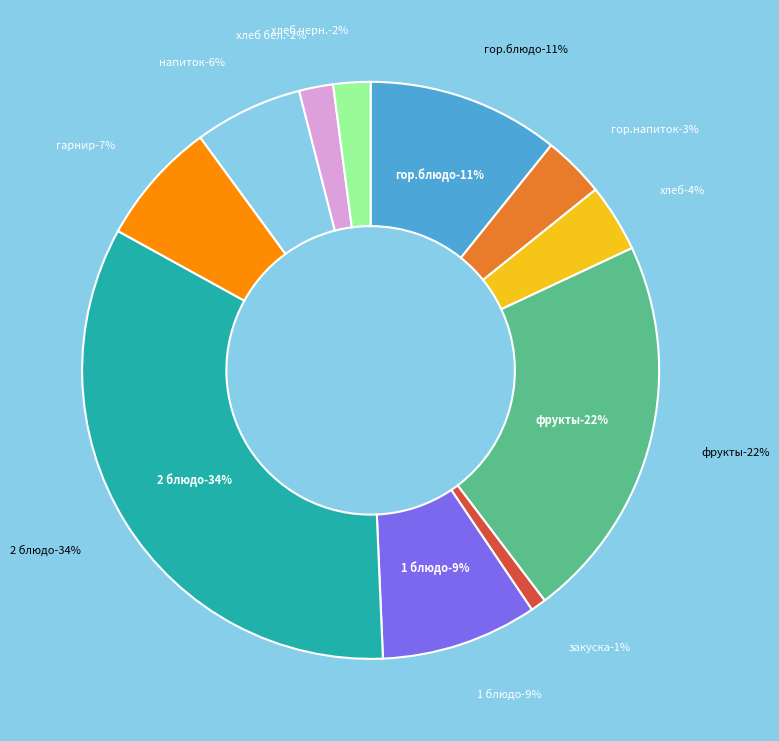

The напиток slice represents 1% of the pie. True or false?

False